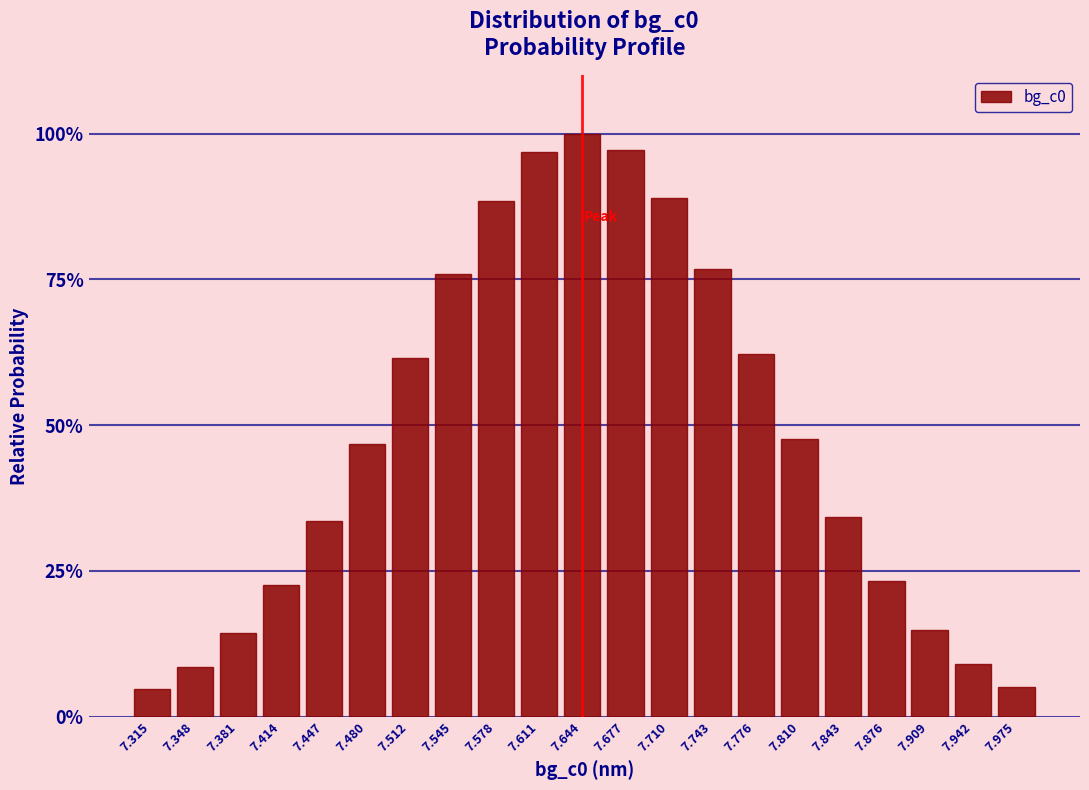

Does the chart contain any negative values?

No